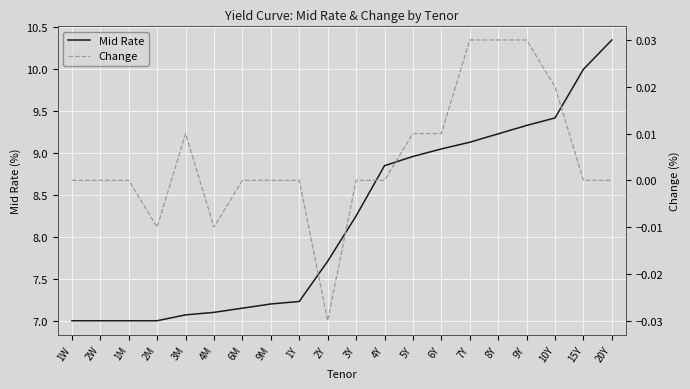

Rank the series by their maximum value, from highest to lowest.

Mid Rate, Change